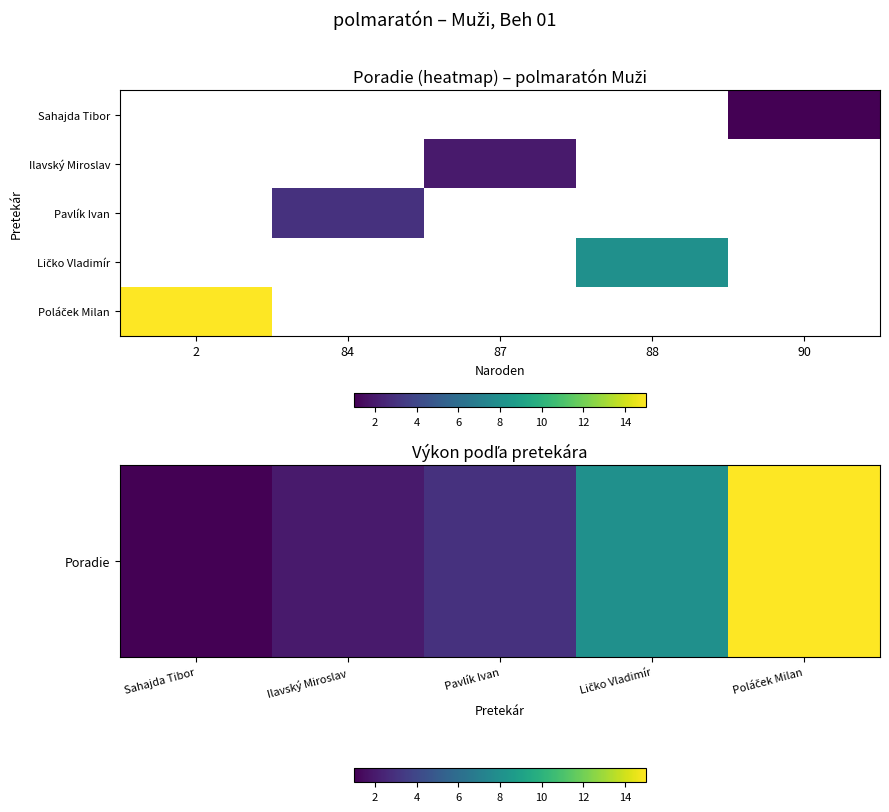

The value of Poradie at Sahajda Tibor is 1.6. True or false?

False